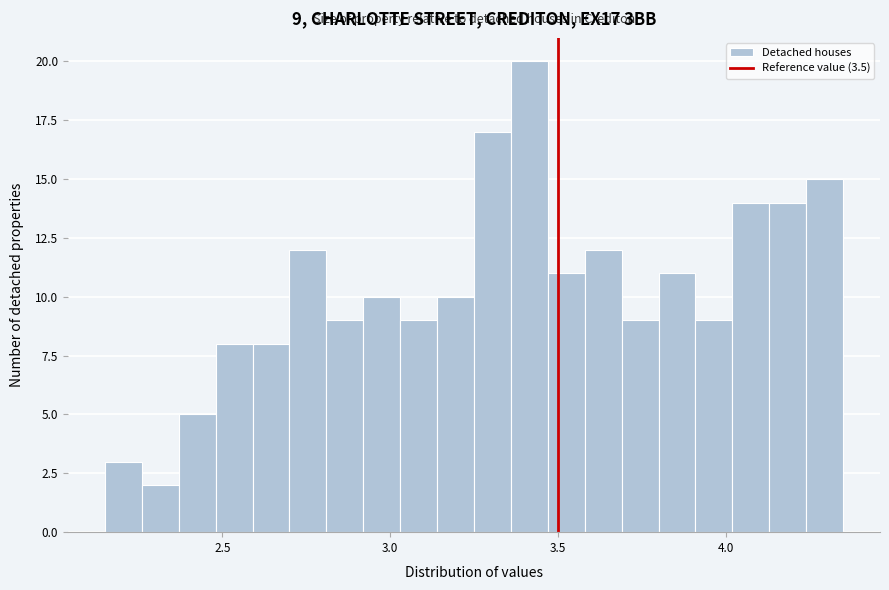

Around what value on the x-axis is the tallest bar? Give the approximate position of its centre, as read against the axis.

3.40